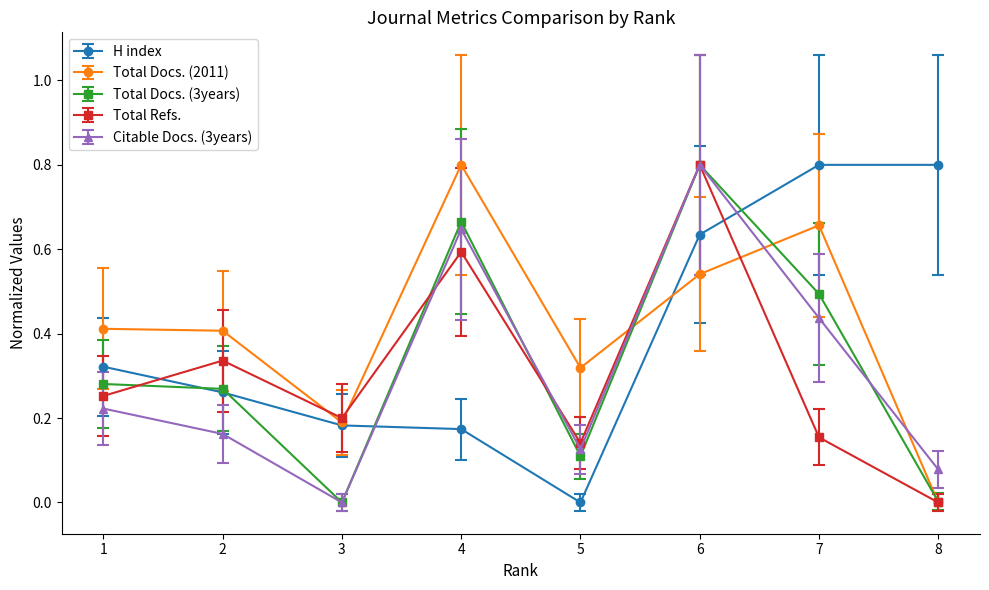

At which label is H index closest to 0?

5